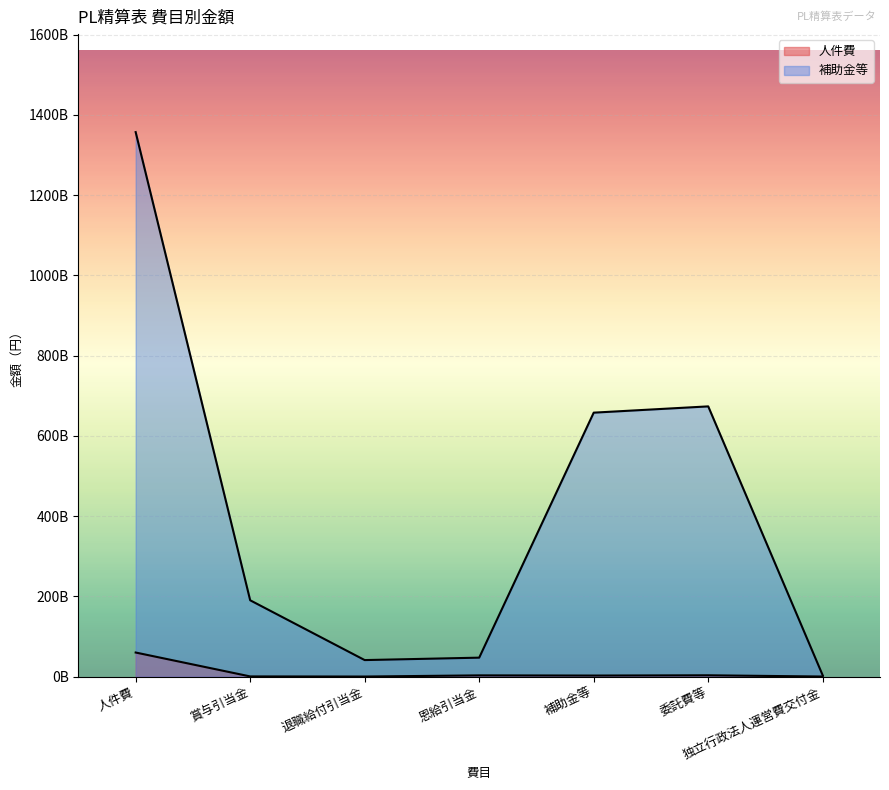

Rank the series at 補助金等 from lowest to highest value.

人件費, 補助金等